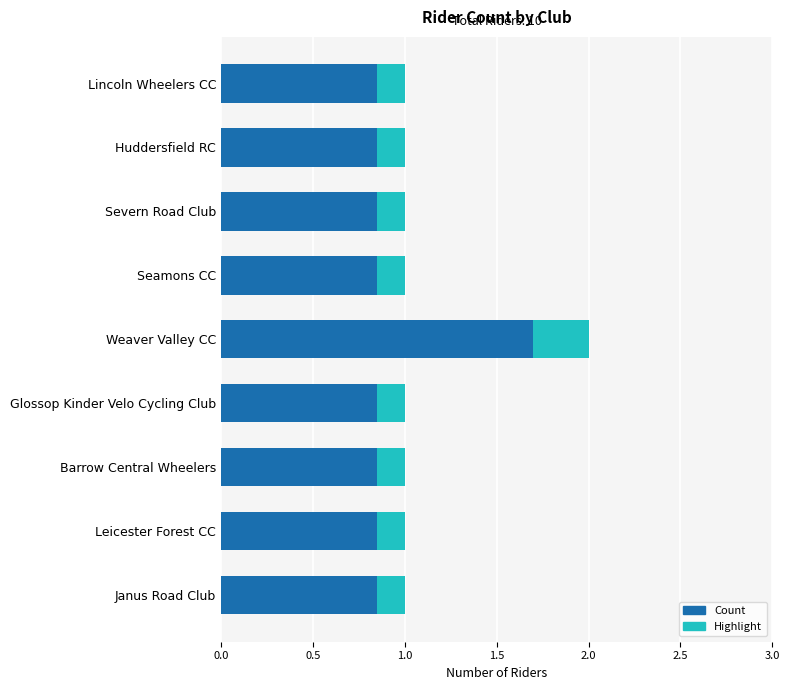

What is the lowest value of the Highlight series?

0.2